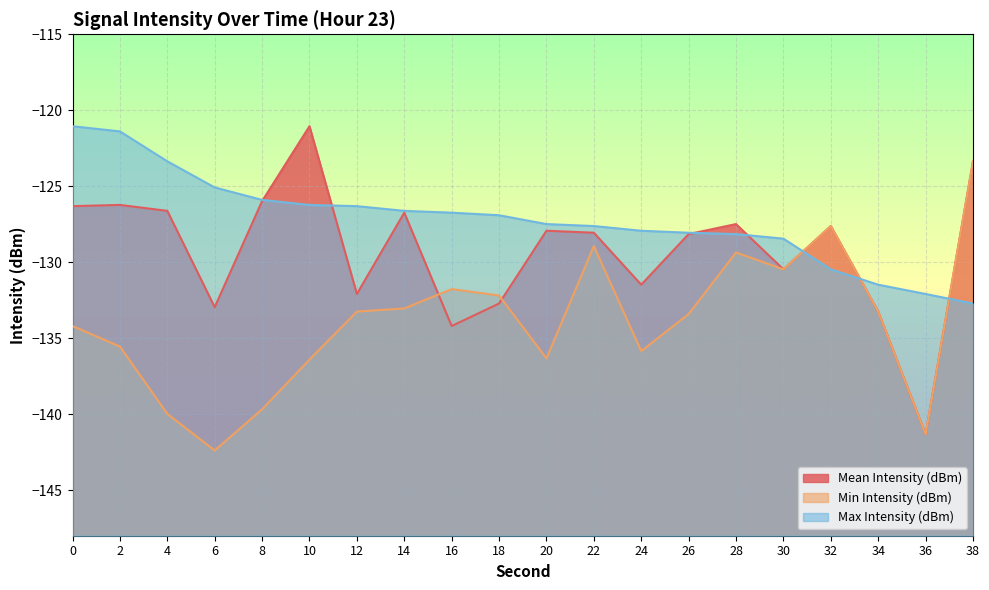

How many lines are shown in the chart?

3